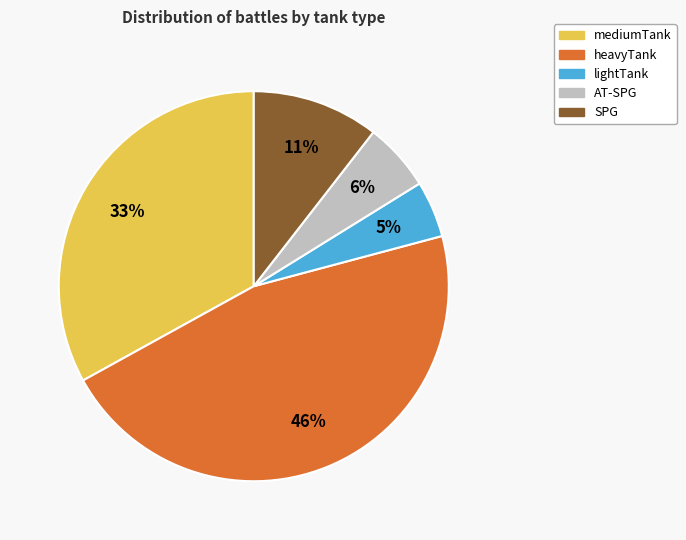

How many segments does this pie chart have?

5